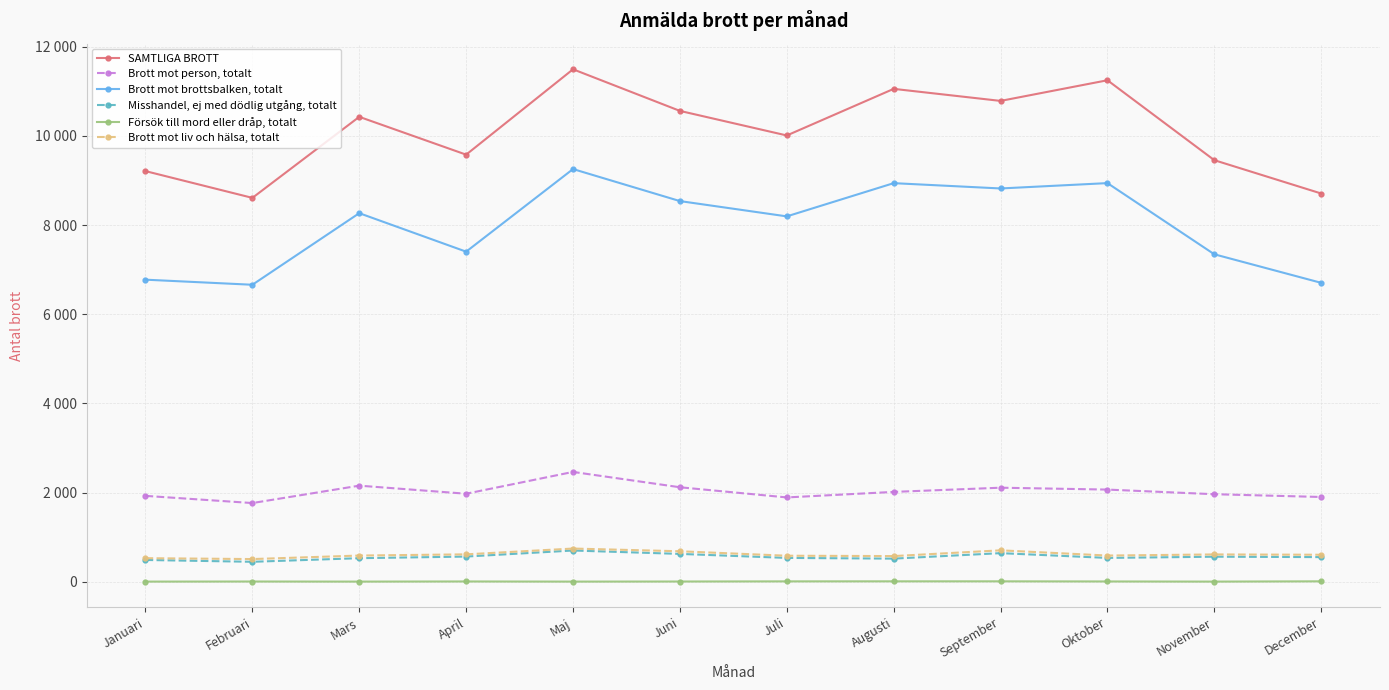

How many interior local peaks does the SAMTLIGA BROTT series have?

4